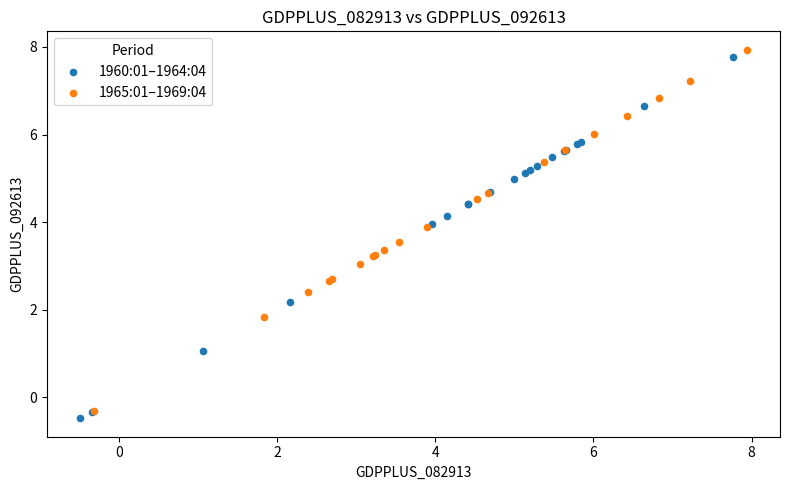

Which series contains the highest Y value?

1965:01–1969:04